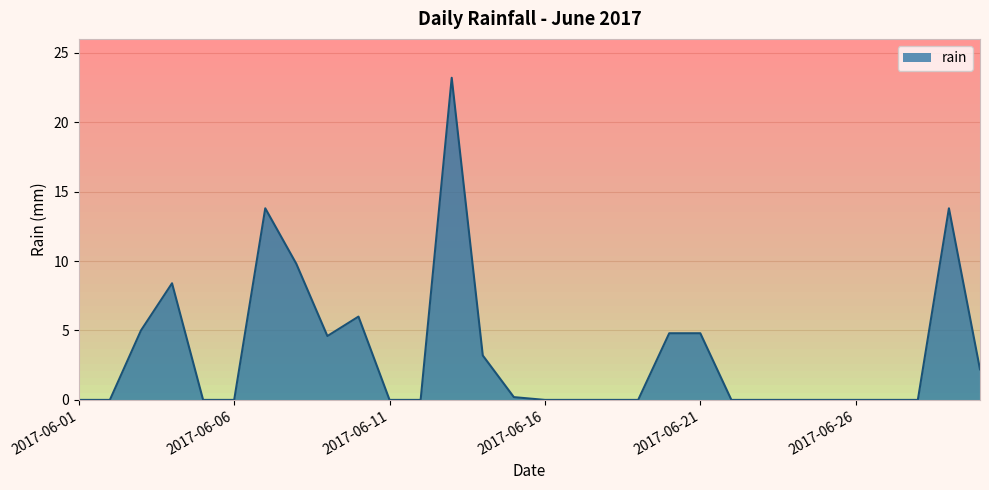

At which category does the chart reach its minimum across all series?

2017-06-01